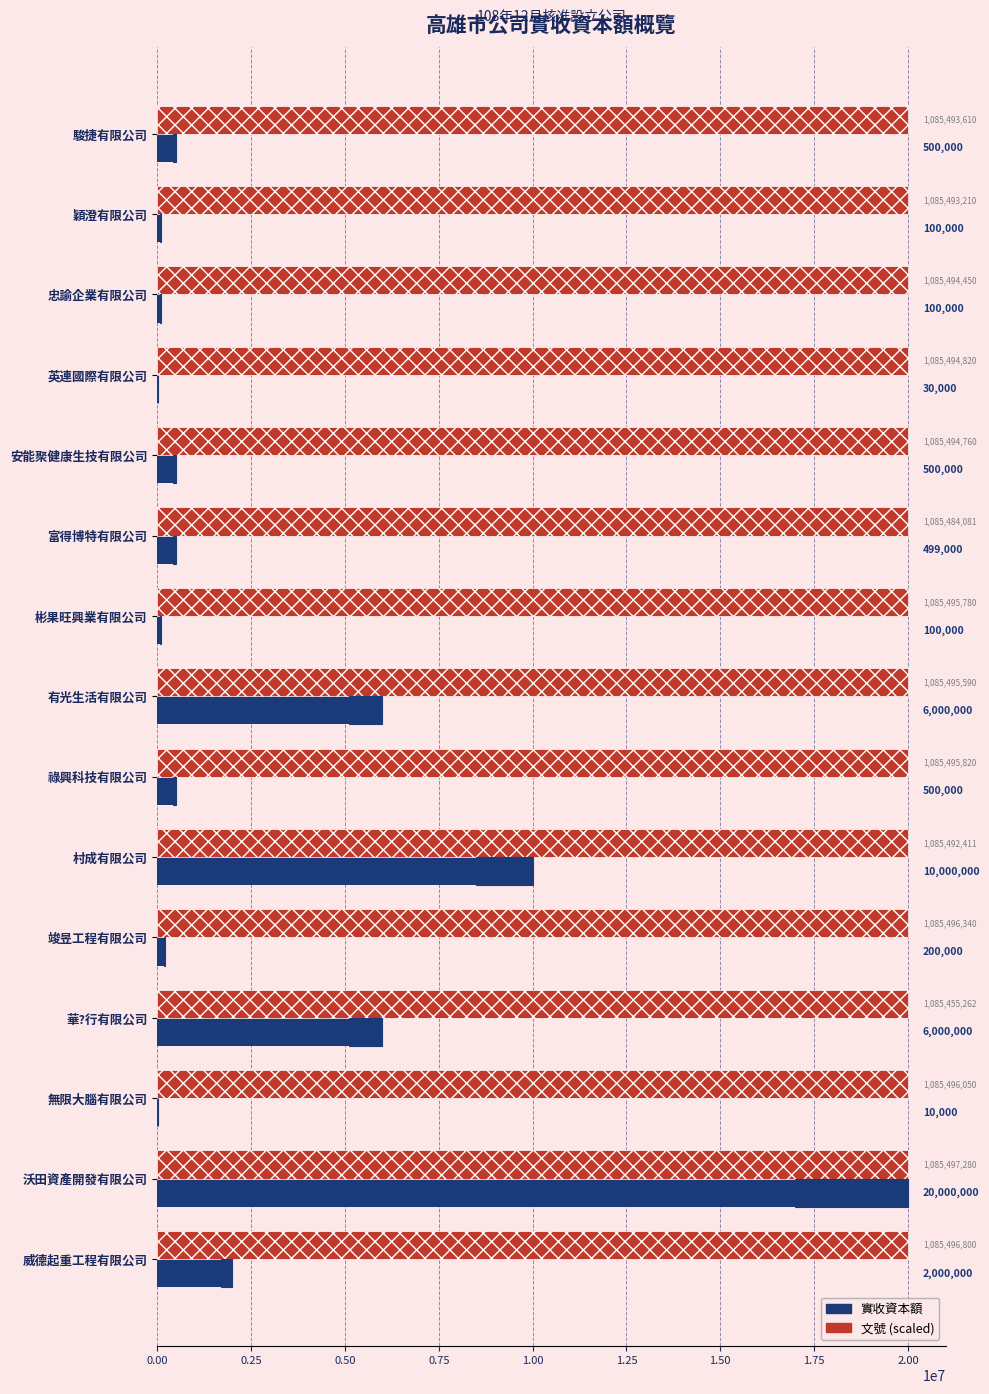

Between 竣昱工程有限公司 and 彬果旺興業有限公司, which is larger?

竣昱工程有限公司